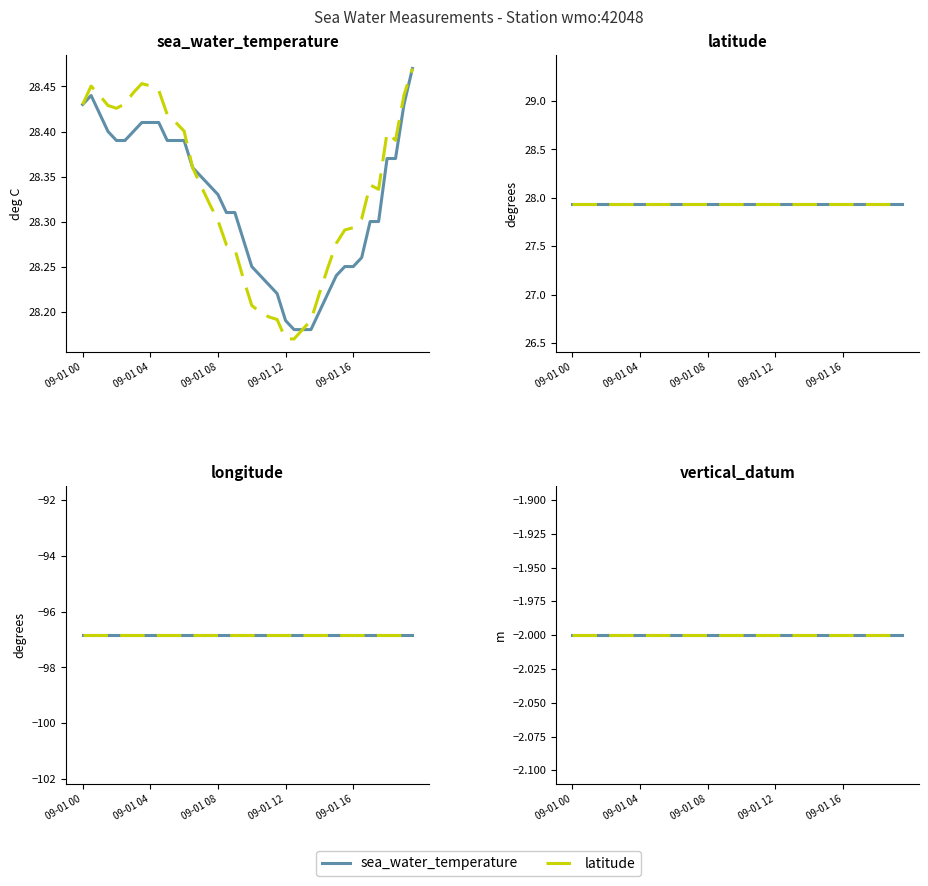

Which category has the highest value in the sea_water_temperature series?

2001-09-01T19:30